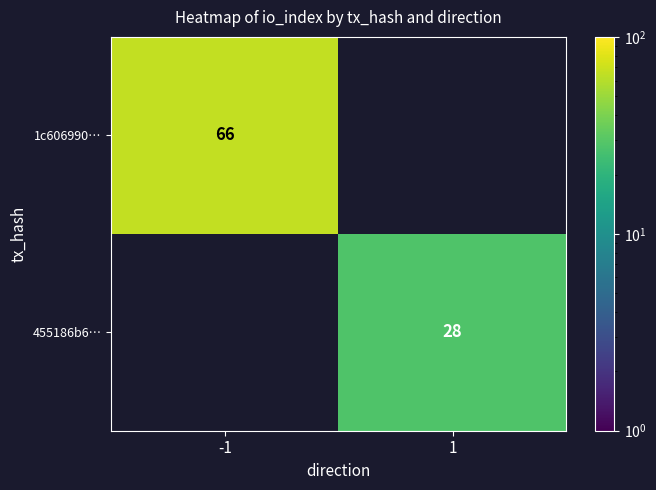

At how many categories does at least one series exceed 58?

1